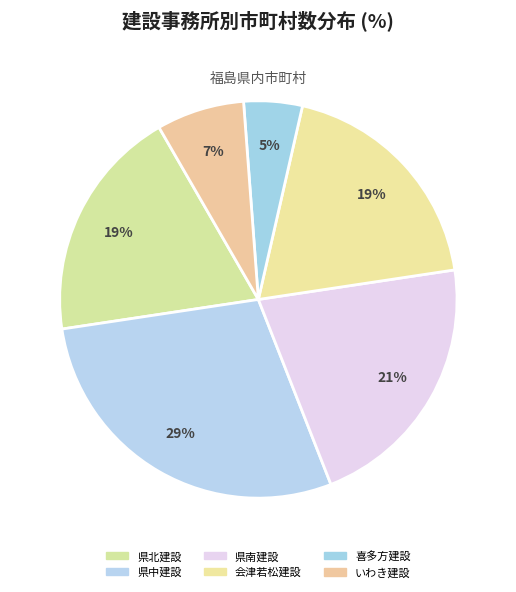

How many segments does this pie chart have?

6